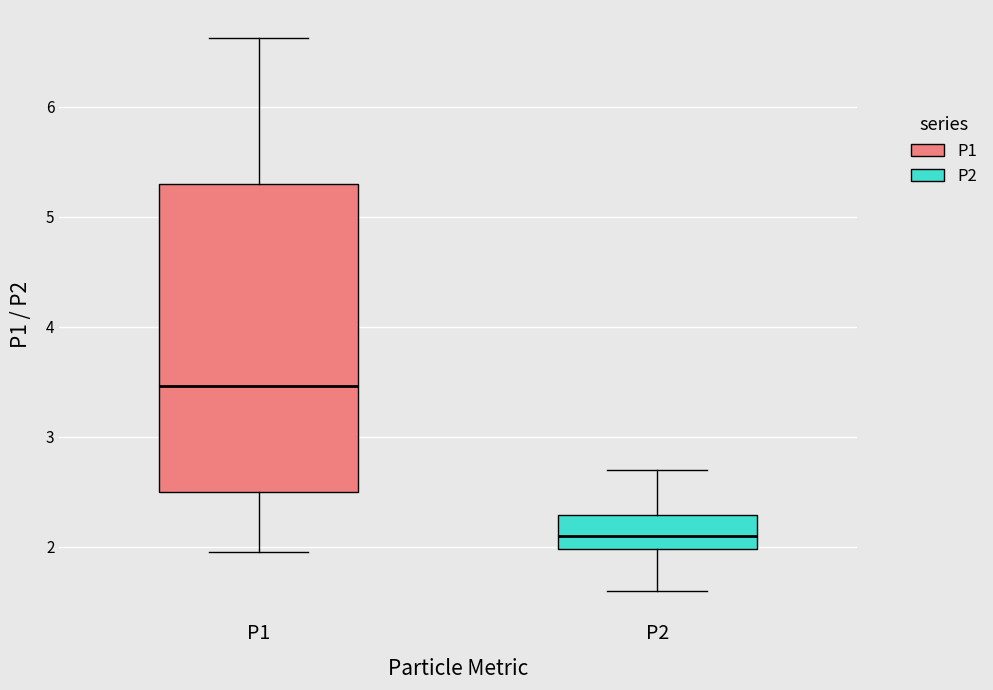

Which box's median line is the highest?

P1